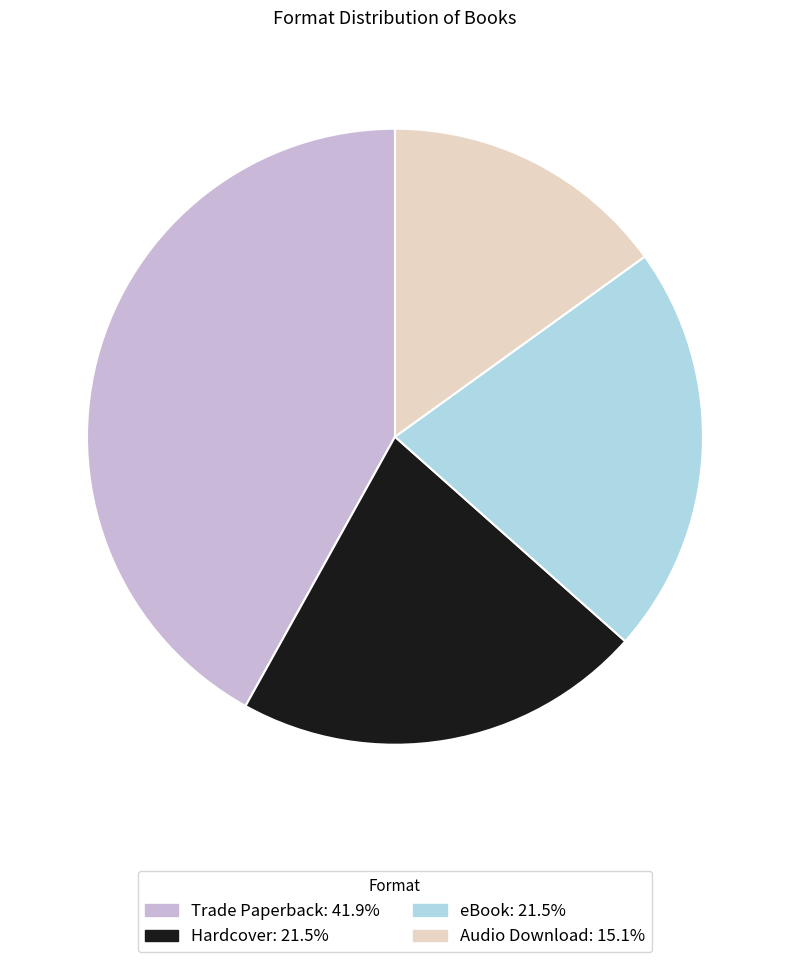

Does Hardcover account for over 50% of the chart?

No